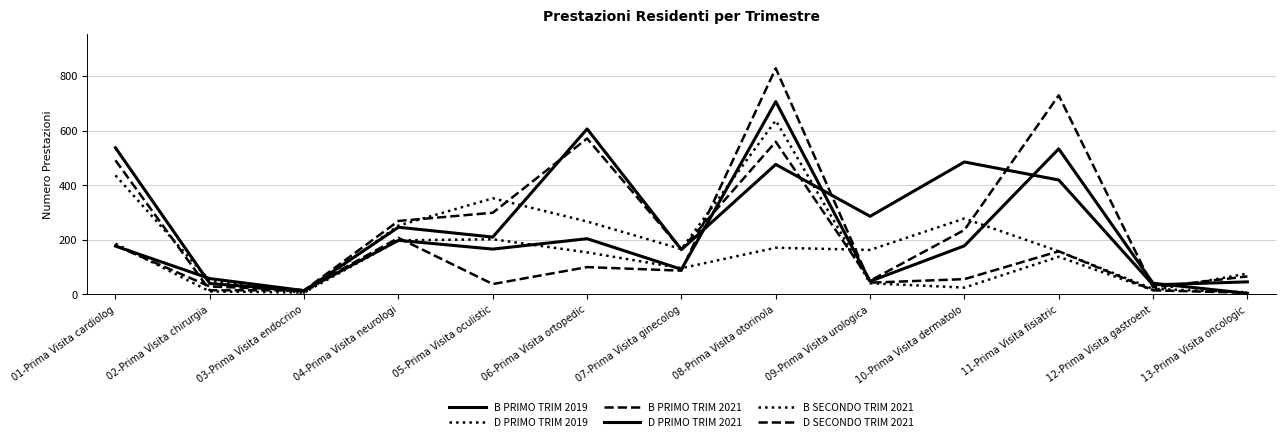

At how many categories does at least one series exceed 715?

2